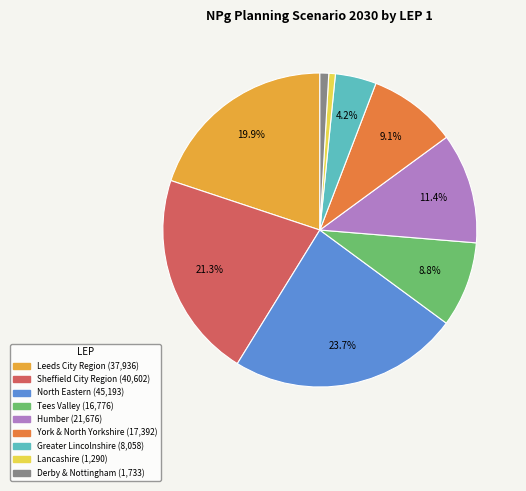

Is there a majority slice in this chart?

No